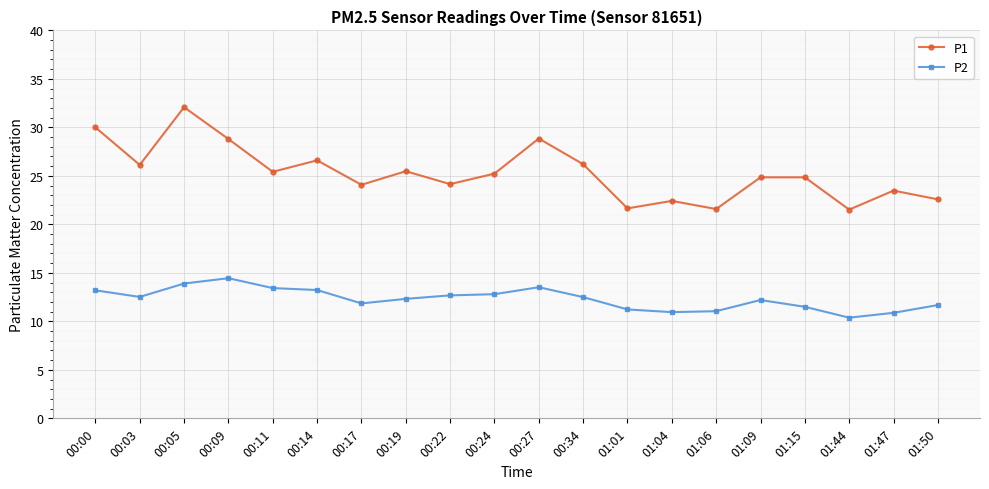

True or false: P2 and P1 intersect in this chart.

False